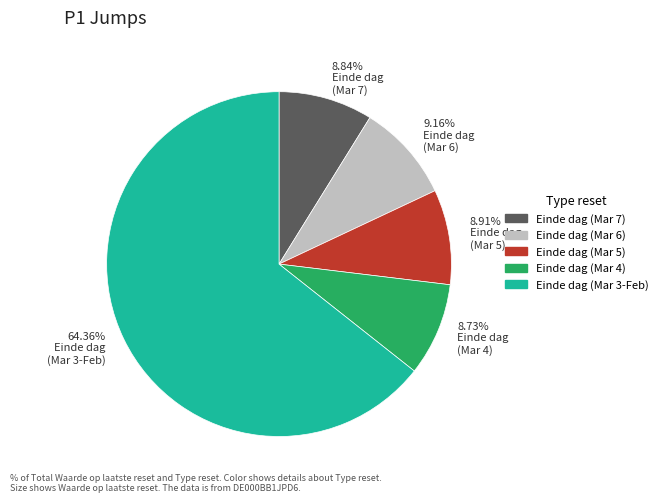

Count the number of slices in the pie.

5